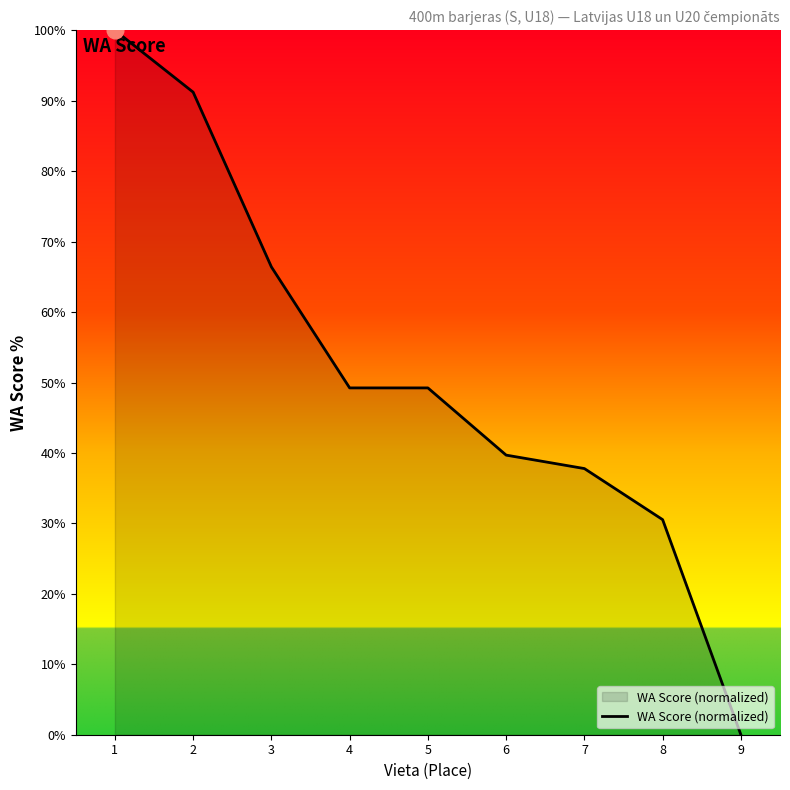

What is the difference between the values at 2 and 9?

91.2